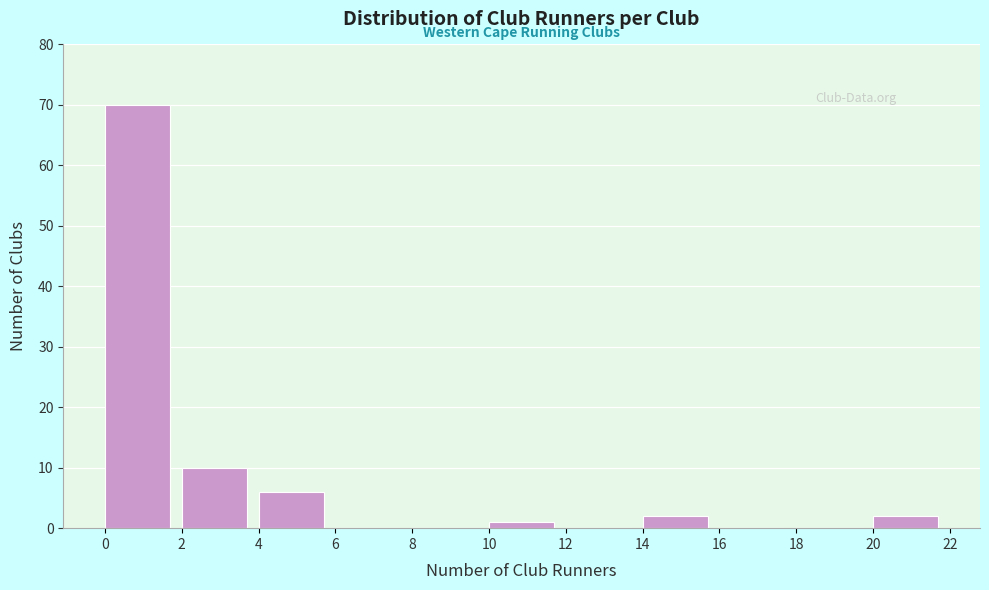

Which range on the x-axis has the tallest bar?

0 to 2